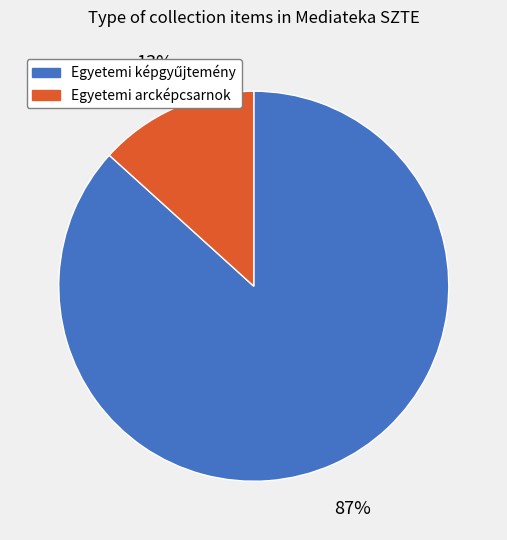

Count the number of slices in the pie.

2